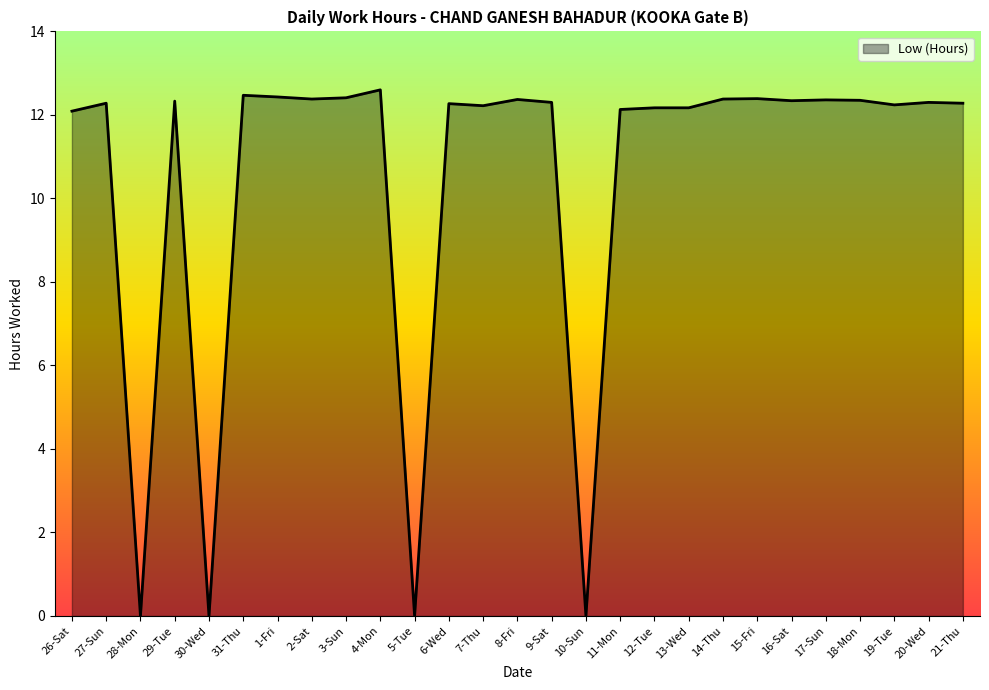

What is the change in value from 1-Fri to 11-Mon?

-0.3